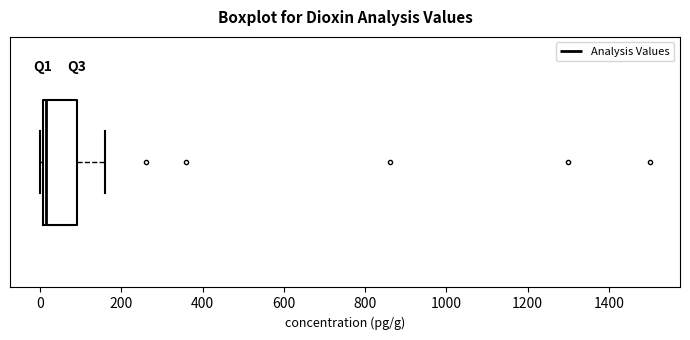

Where does the right whisker of the box end on the x-axis? The values are not printed on the chart, so give them approximately, as read against the axis.

160